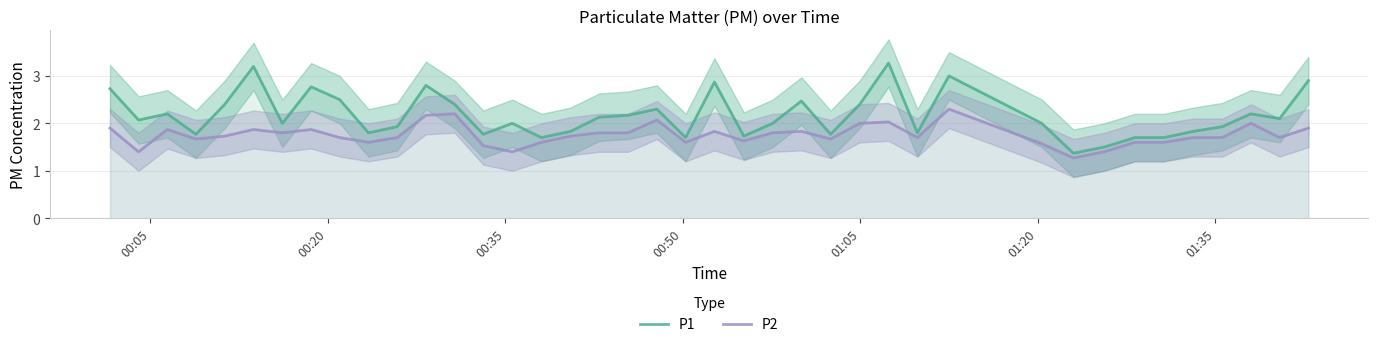

What is the maximum value for P2?

2.3